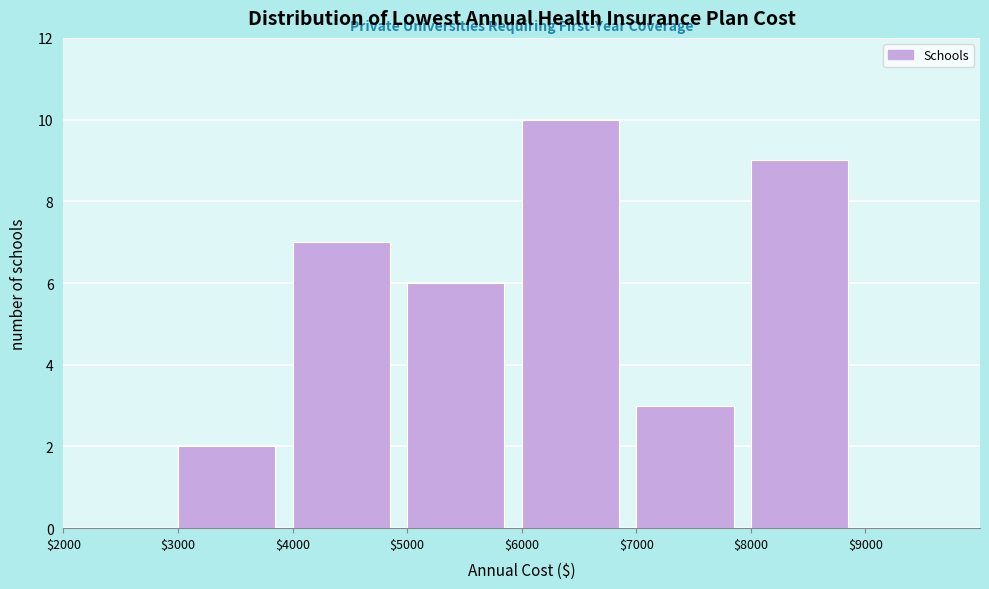

Over which range of the x-axis is the bar tallest?

6000 to 7000